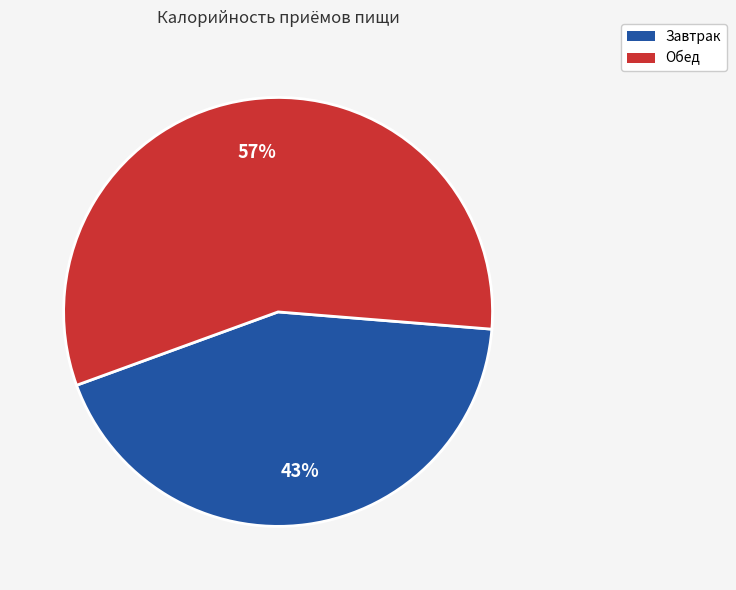

To the nearest percent, what is the combined percentage of Завтрак and Обед?

100%